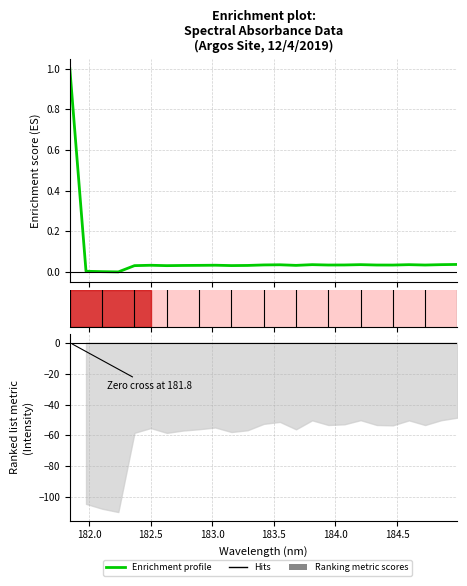

What is the average value?

0.1